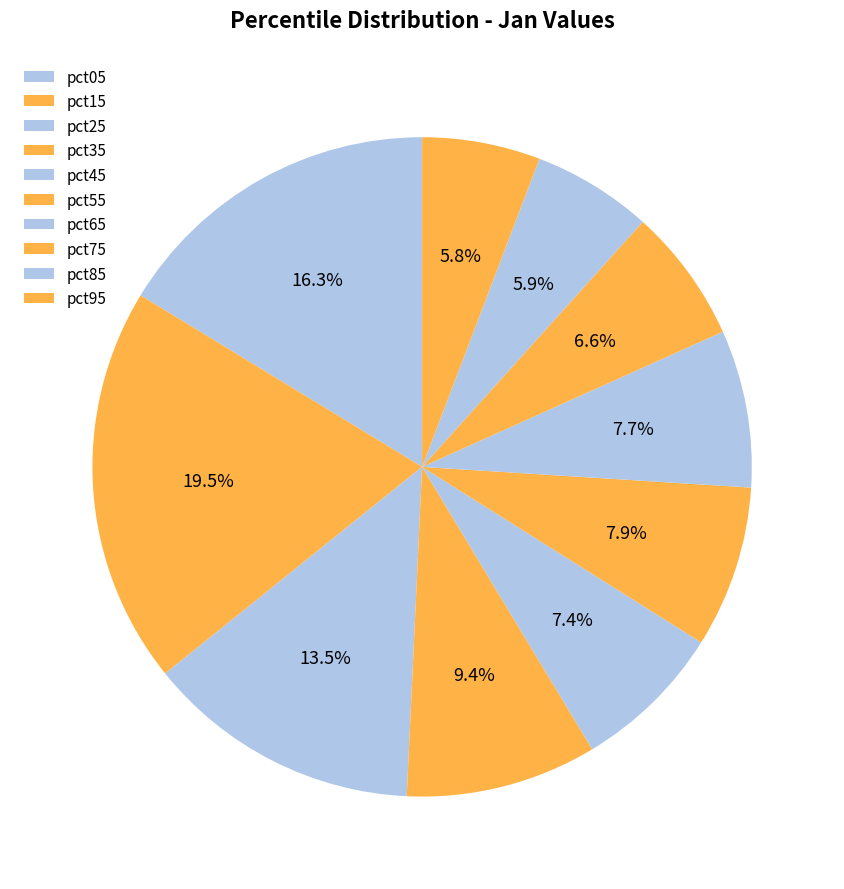

What is the smallest slice in the pie chart?

pct95